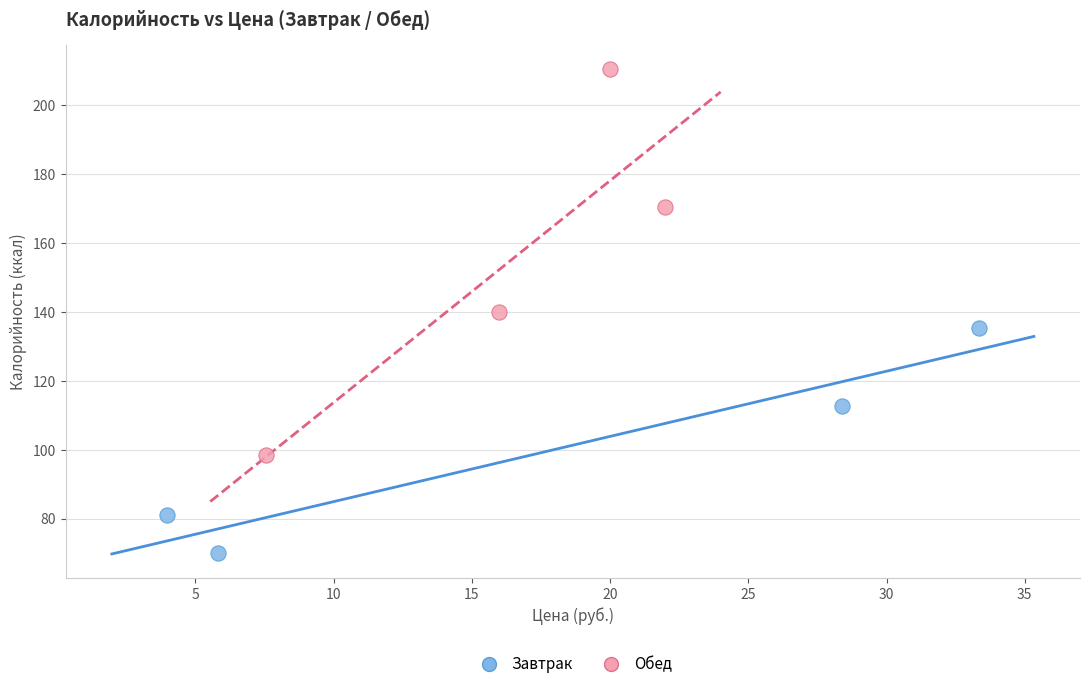

Which series contains the highest Y value?

Обед